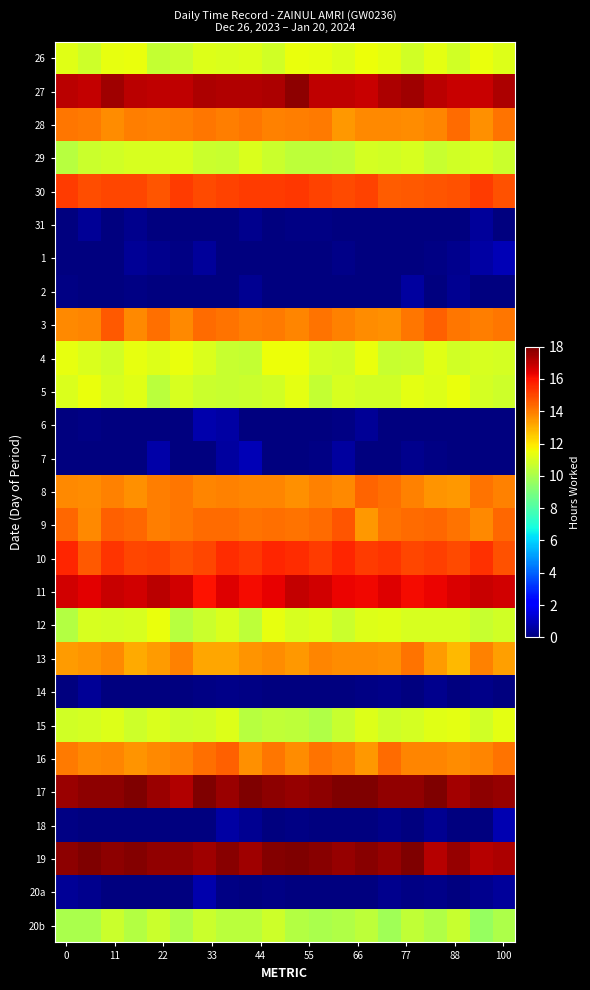

Reading left to right, list all the values displayed in this chart.

26: 11.2	10.8	11.4	11.4	10.6	10.7	11.2	11.0	11.1	10.9	11.4	11.4	11.2	11.5	11.3	10.9	11.3	10.9	11.4	11.1
27: 17.0	16.9	17.5	17.1	17.0	17.0	17.3	17.2	17.2	17.2	17.7	17.0	16.9	16.9	17.3	17.4	17.1	16.8	16.9	17.3
28: 14.1	14.0	13.7	13.9	13.9	13.9	14.1	13.9	14.1	13.9	14.0	14.1	13.4	13.8	13.7	13.7	13.8	14.3	13.6	14.2
29: 10.3	10.7	10.9	11.0	11.0	11.0	10.7	10.7	11.1	10.8	10.4	10.5	10.5	11.0	10.9	11.0	10.7	10.9	11.0	10.7
30: 15.2	14.9	15.0	15.0	14.7	15.2	15.0	15.1	15.2	15.2	15.3	15.1	15.0	15.1	14.6	14.7	14.7	14.8	15.2	14.8
31: 0.0	0.4	0.0	0.2	0.0	0.0	0.0	0.0	0.3	0.0	0.1	0.1	0.0	0.0	0.0	0.0	0.1	0.0	0.5	0.0
1: 0.0	0.1	0.1	0.4	0.3	0.1	0.4	0.0	0.0	0.0	0.0	0.0	0.2	0.0	0.0	0.0	0.1	0.3	0.6	0.9
2: 0.1	0.0	0.0	0.1	0.0	0.0	0.0	0.0	0.3	0.0	0.0	0.0	0.0	0.0	0.0	0.5	0.0	0.3	0.0	0.0
3: 13.7	13.8	14.7	13.8	14.3	13.7	14.3	14.1	14.0	14.0	13.8	14.2	13.9	13.7	13.6	14.1	14.5	14.1	14.0	14.1
4: 11.4	11.1	10.9	11.3	11.1	11.5	11.0	10.6	10.6	11.5	11.5	10.9	10.9	11.4	10.7	10.7	11.2	10.9	11.0	10.9
5: 11.1	11.4	11.0	11.2	10.4	11.0	10.7	10.6	10.7	10.9	11.3	10.6	11.0	10.8	10.9	11.3	11.2	11.4	10.9	10.8
6: 0.0	0.1	0.1	0.0	0.0	0.1	0.8	0.6	0.0	0.0	0.0	0.0	0.1	0.4	0.0	0.0	0.0	0.0	0.0	0.0
7: 0.0	0.0	0.0	0.0	0.6	0.0	0.0	0.6	0.9	0.0	0.0	0.1	0.5	0.0	0.0	0.2	0.1	0.0	0.0	0.0
8: 13.7	13.7	13.9	13.6	13.9	14.1	13.8	13.9	13.8	13.8	13.6	13.9	13.8	14.4	14.3	13.9	13.6	13.5	14.1	13.9
9: 14.4	13.7	14.5	14.4	13.9	14.1	14.3	14.3	14.2	14.2	14.2	14.3	14.7	13.5	14.2	14.3	14.3	14.1	13.7	14.4
10: 15.6	14.7	15.4	15.0	15.1	14.8	15.0	15.5	15.3	15.6	15.5	15.3	15.6	15.3	15.4	15.0	15.1	14.9	15.4	14.8
11: 16.7	16.4	16.8	16.7	17.0	16.7	16.0	16.5	16.1	16.3	16.9	16.7	16.3	16.2	16.5	16.1	16.3	16.6	16.8	16.7
12: 10.2	11.0	10.9	11.0	11.4	10.3	10.7	11.1	10.4	11.4	11.0	11.2	10.7	11.2	11.2	11.0	11.0	11.0	10.7	10.9
13: 13.4	13.6	13.7	13.1	13.4	13.9	13.2	13.2	13.5	13.7	13.4	13.8	13.7	13.7	13.6	14.1	13.4	12.8	13.9	13.3
14: 0.0	0.4	0.0	0.0	0.0	0.0	0.1	0.2	0.1	0.0	0.0	0.0	0.0	0.1	0.2	0.0	0.2	0.1	0.2	0.0
15: 10.8	10.9	11.1	10.8	11.0	10.8	10.9	11.1	10.3	10.5	10.4	10.2	10.7	11.1	10.8	10.9	11.2	11.3	10.9	11.3
16: 14.0	13.8	13.8	13.6	13.7	13.9	14.3	14.5	13.6	14.1	13.7	14.2	14.0	13.5	14.3	13.8	13.8	13.7	13.8	14.1
17: 17.6	17.7	17.7	18.0	17.5	17.2	18.0	17.5	18.0	17.7	17.6	17.7	18.2	18.3	17.7	17.7	18.0	17.4	17.7	17.6
18: 0.1	0.0	0.0	0.0	0.0	0.0	0.0	0.6	0.3	0.0	0.1	0.0	0.0	0.1	0.2	0.0	0.3	0.0	0.0	0.8
19: 17.8	18.1	17.7	17.9	17.7	17.6	17.5	17.8	17.4	17.9	18.0	17.8	17.6	17.8	17.6	18.0	17.2	17.6	17.1	17.3
20a: 0.4	0.3	0.0	0.0	0.0	0.0	0.7	0.1	0.0	0.1	0.0	0.0	0.0	0.0	0.2	0.1	0.2	0.0	0.3	0.5
20b: 10.0	10.0	10.7	10.3	10.7	10.2	10.7	10.3	10.4	10.8	10.2	10.0	10.2	10.4	9.8	10.5	10.1	10.7	9.6	10.1